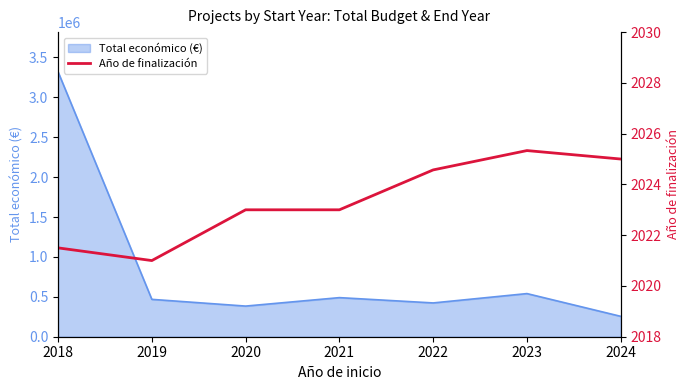

Which has a higher value, 2022 or 2020?

2022